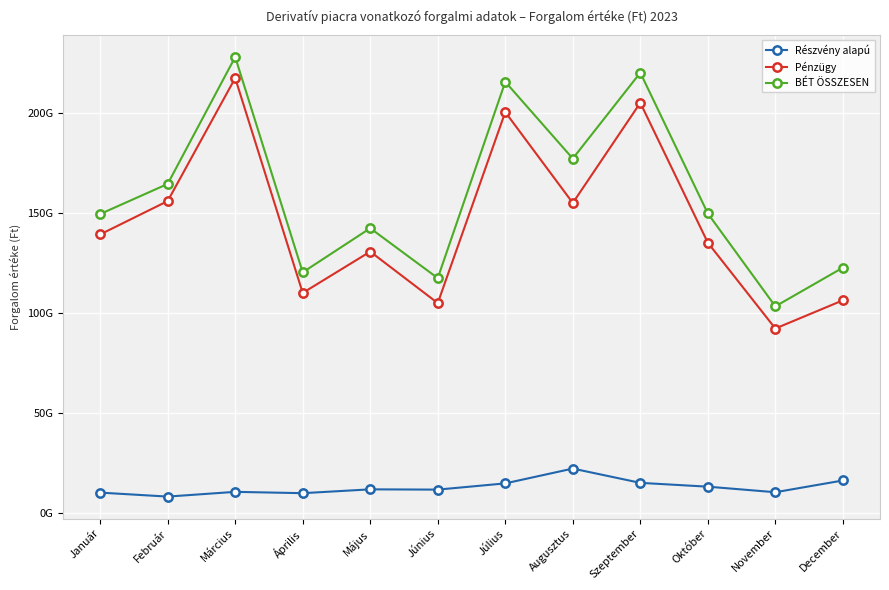

The Pénzügy series shows 135241299845 at Október. True or false?

True